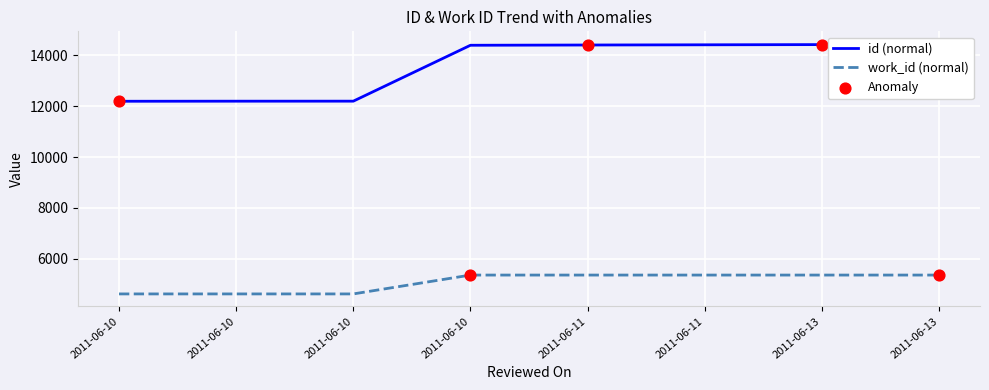

Which series reaches the maximum Y coordinate?

id